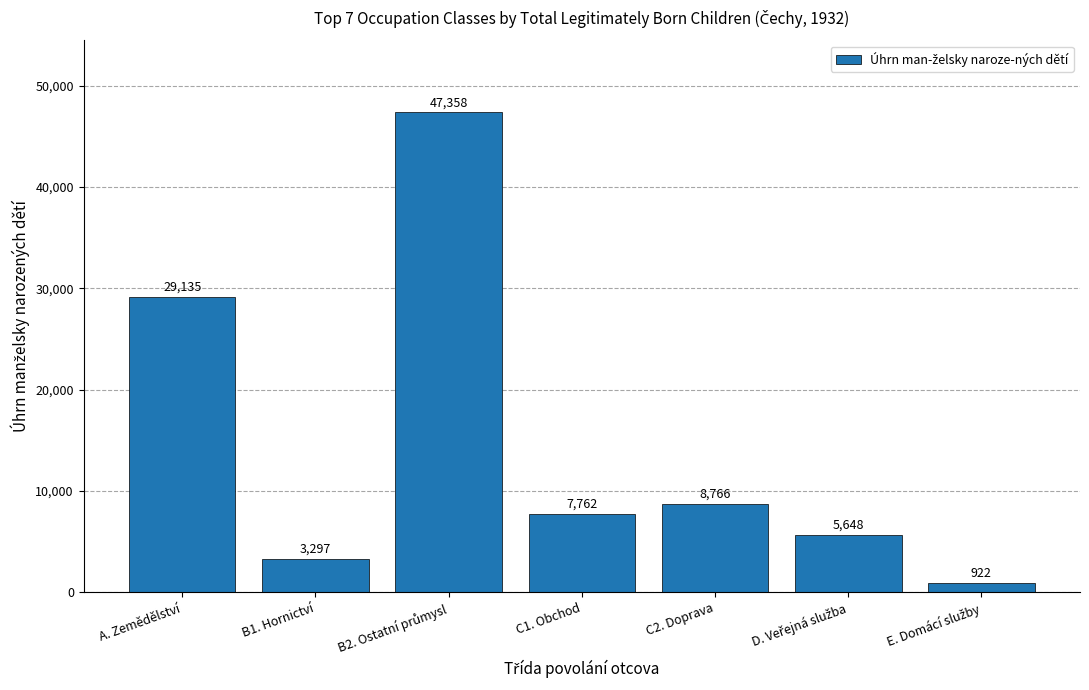

At which label does the data first exceed 7762?

A. Zemědělství